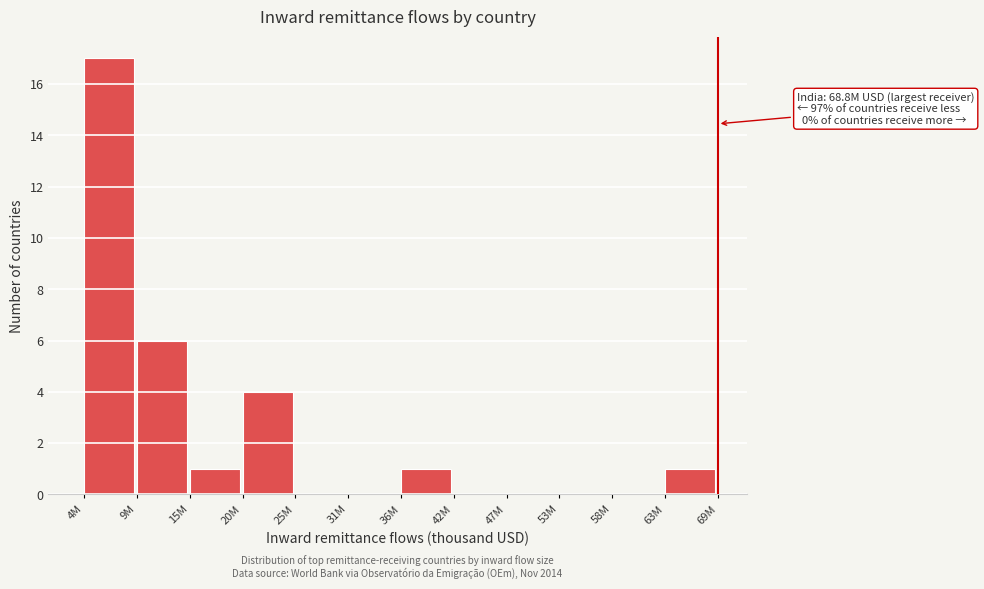

Reading left to right, extract all data points from this chart.

4M=17	9M=6	15M=1	20M=4	25M=0	31M=0	36M=1	42M=0	47M=0	53M=0	58M=0	63M=1